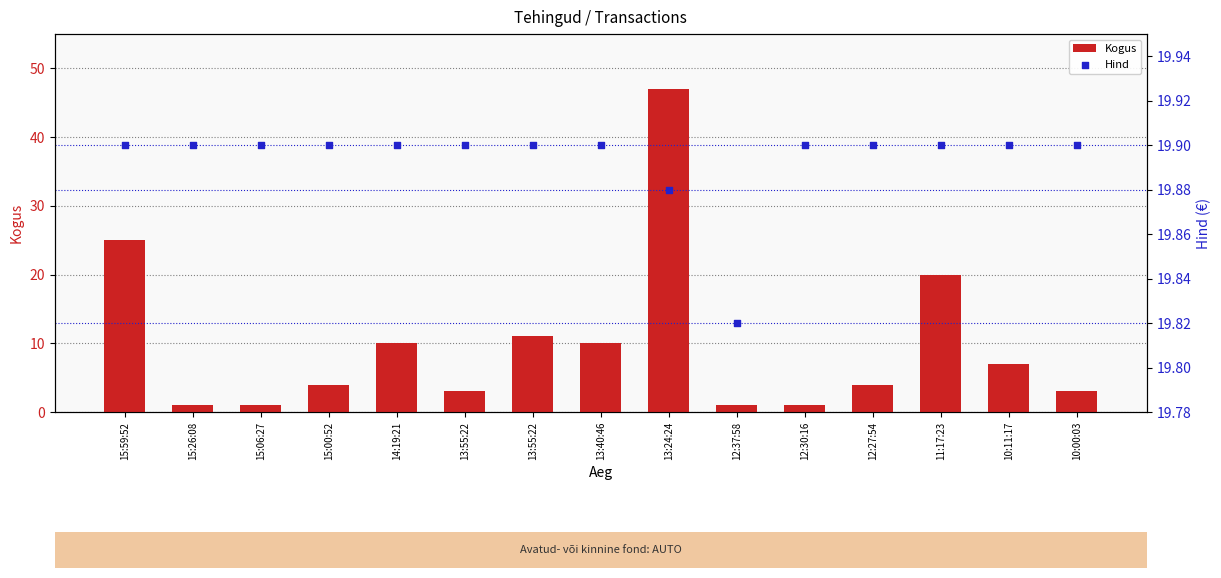

Which series reaches the maximum Y coordinate?

Kogus